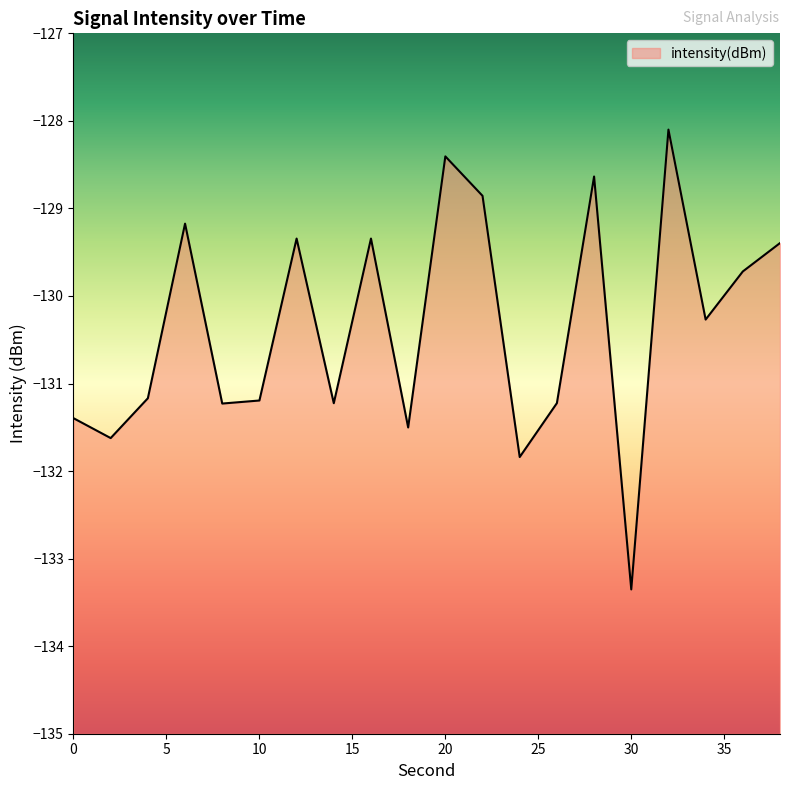

Reading left to right, extract all data points from this chart.

0=-131.4	2=-131.6	4=-131.2	6=-129.2	8=-131.2	10=-131.2	12=-129.3	14=-131.2	16=-129.3	18=-131.5	20=-128.4	22=-128.9	24=-131.8	26=-131.2	28=-128.6	30=-133.4	32=-128.1	34=-130.3	36=-129.7	38=-129.4